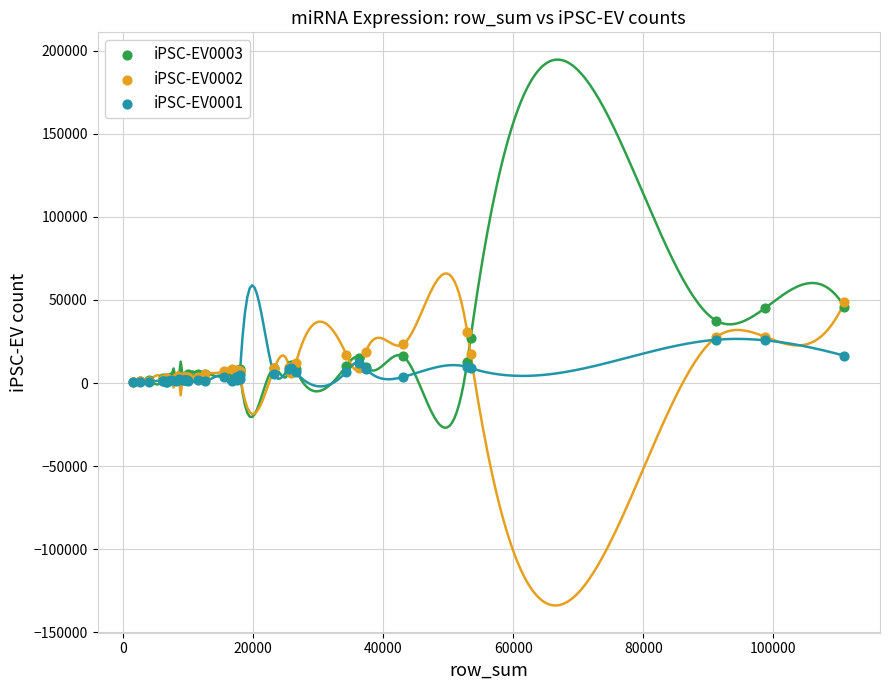

What are all the series names shown in the legend?

iPSC-EV0003, iPSC-EV0002, iPSC-EV0001